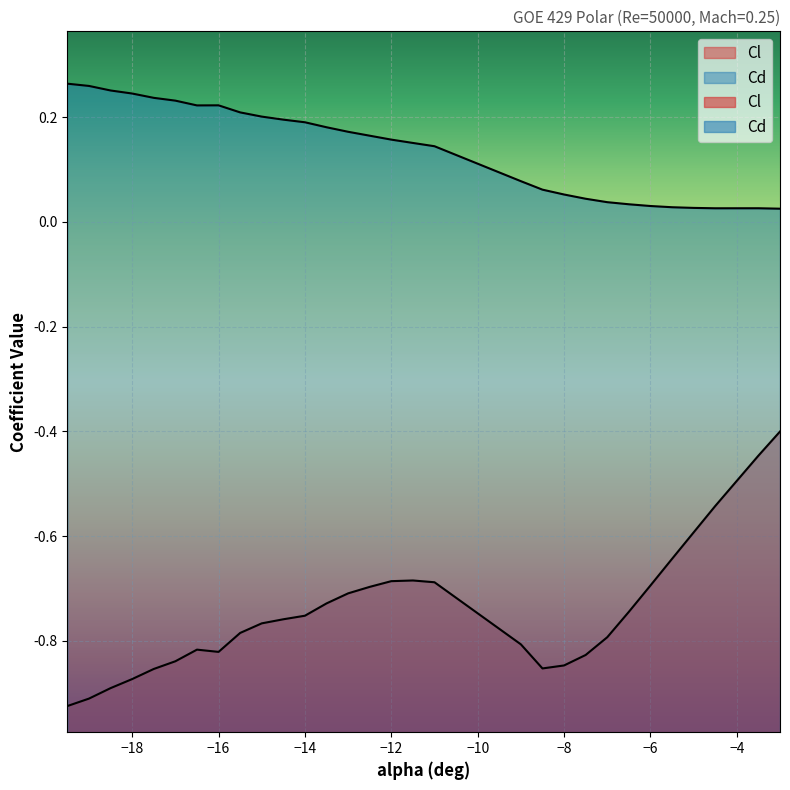

Which category has the lowest value in the Cl series?

-19.5